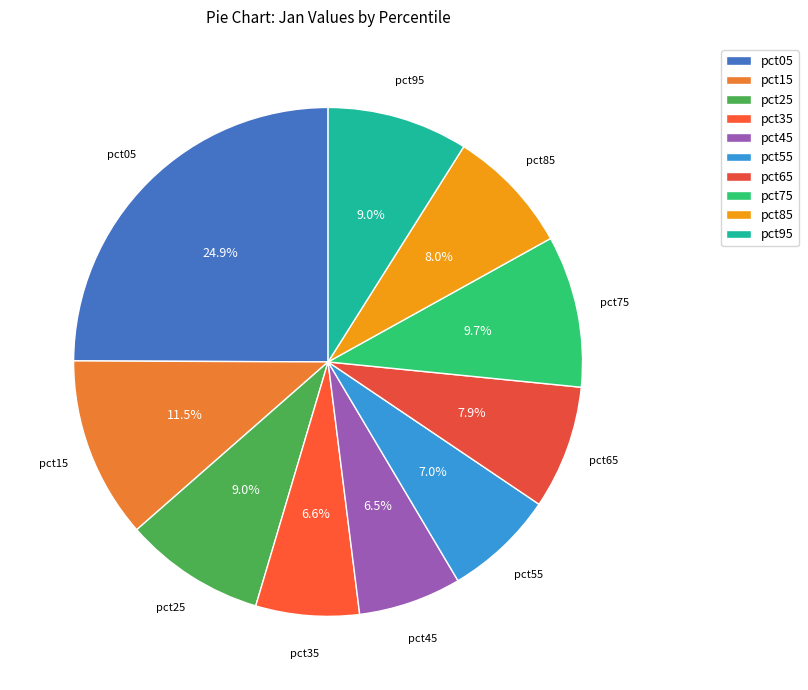

Combined, do pct25 and pct15 account for over 50%?

No